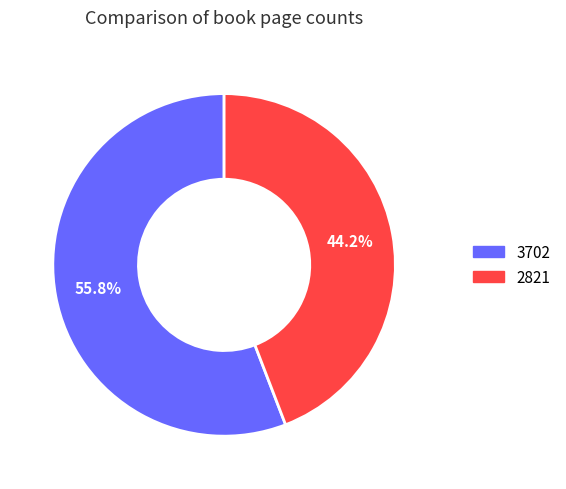

Does any single category account for the majority?

Yes